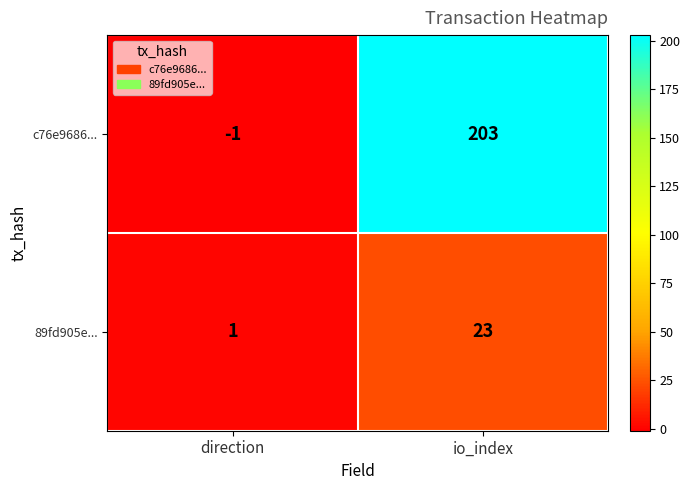

What is the sum of all c76e9686... values?

202